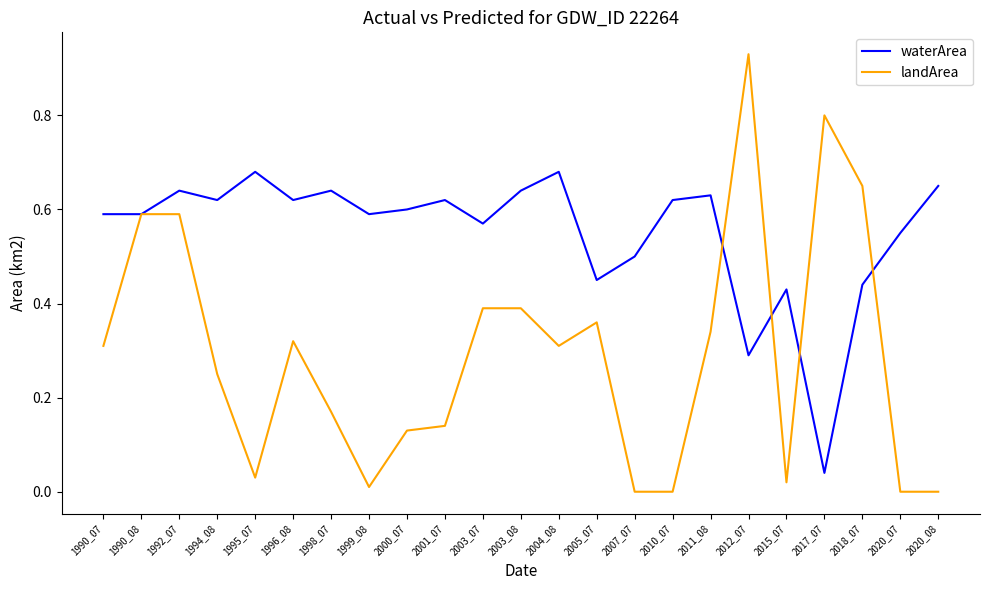

List the series in order of their overall mean, highest first.

waterArea, landArea